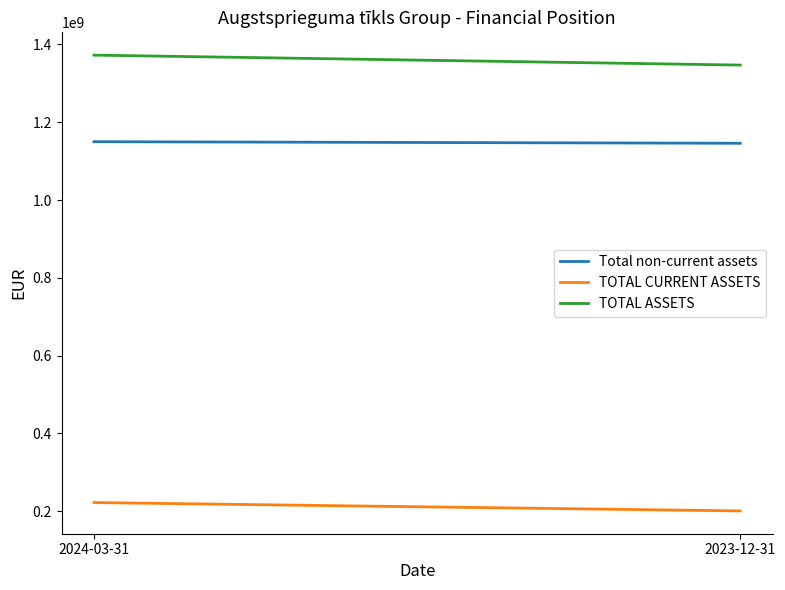

Where is Total non-current assets nearest to the value 1147991903?

2023-12-31